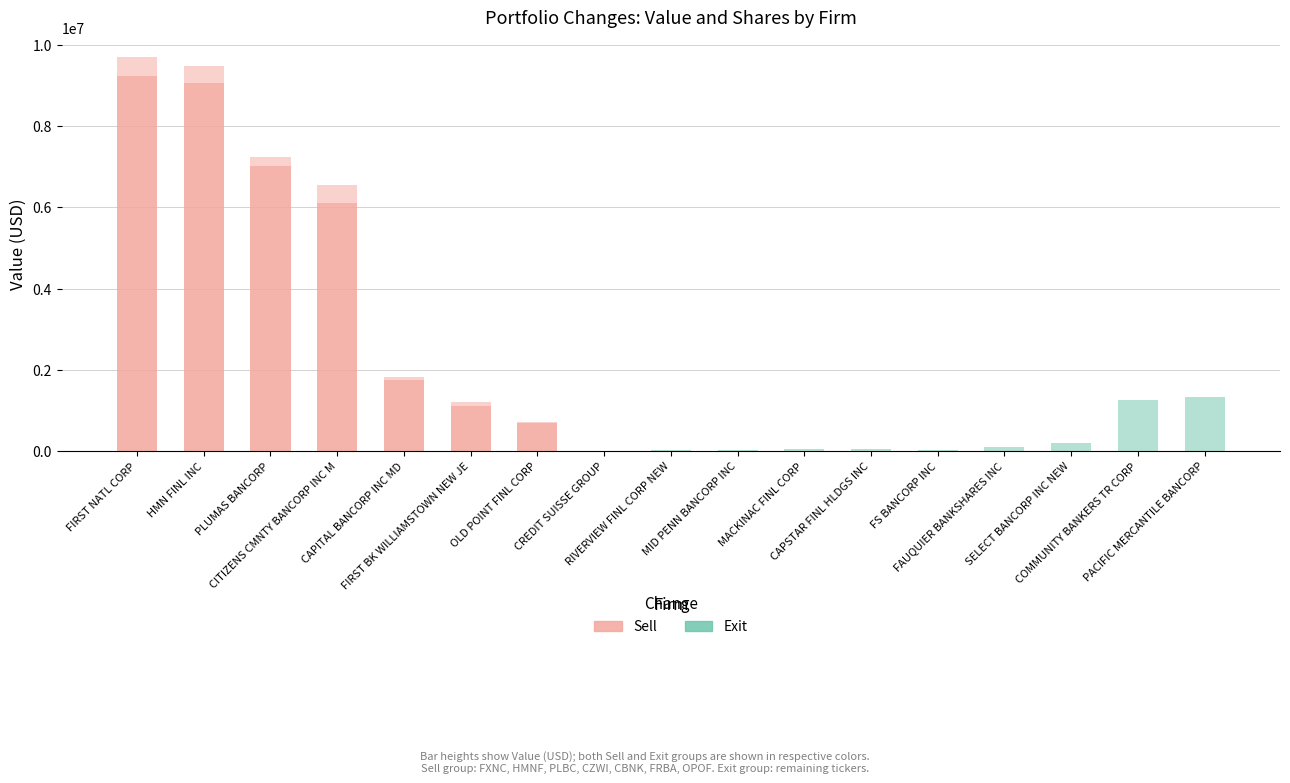

List the series in order of their peak value, lowest first.

Exit (Value), Sell (Value)